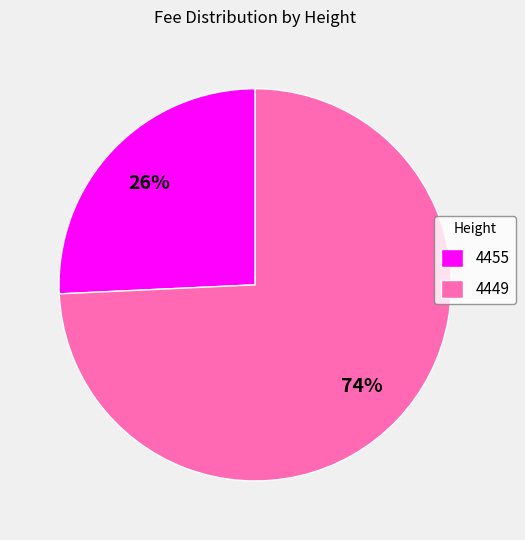

Do 4449 and 4455 together represent more than half of the pie?

Yes